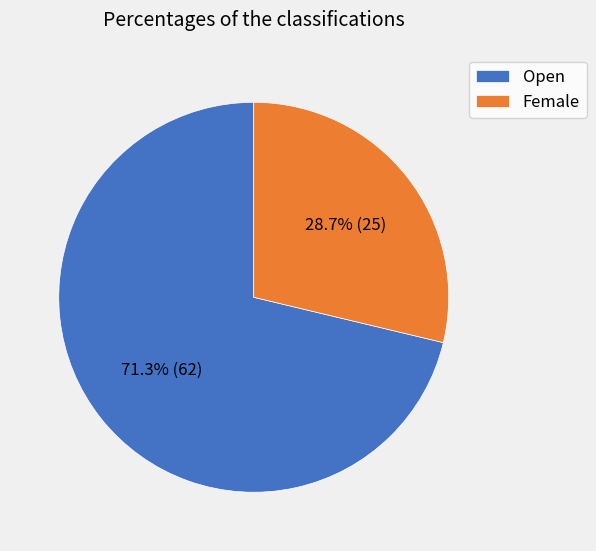

Which category accounts for the majority?

Open